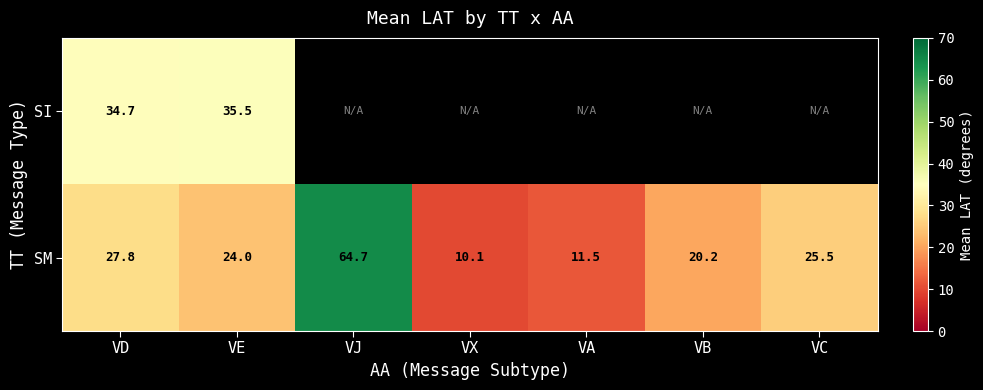

What is the maximum value for SM?

64.7